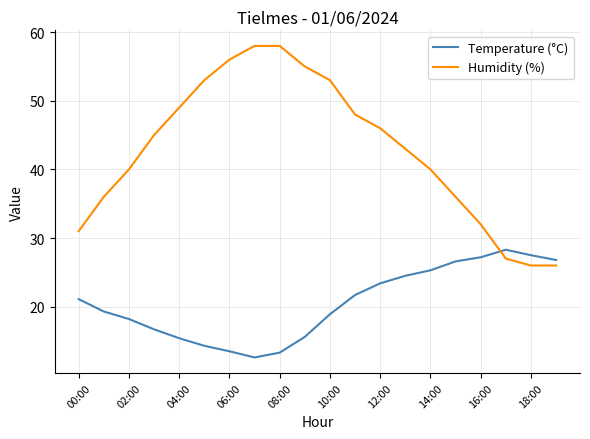

Which series has the largest total across all categories?

Humidity (%)